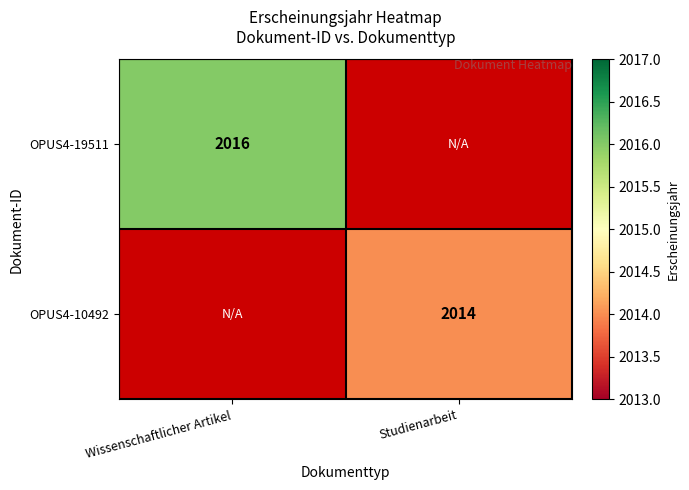

The OPUS4-19511 series shows 2016 at Wissenschaftlicher Artikel. True or false?

True